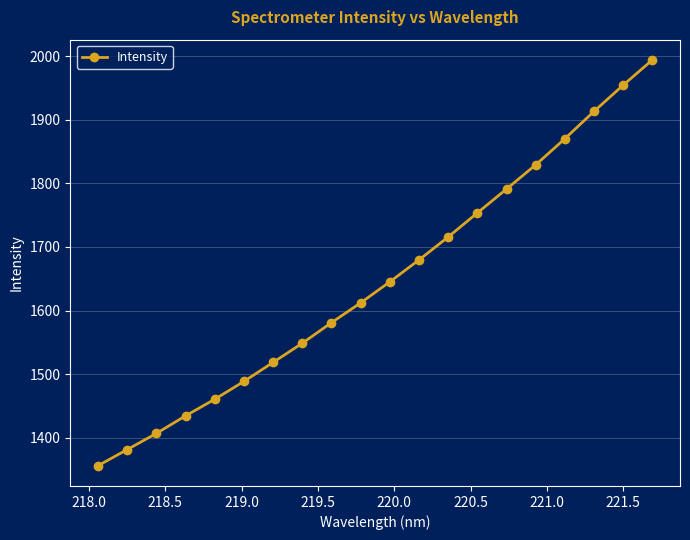

What is the greatest value displayed?

1994.1